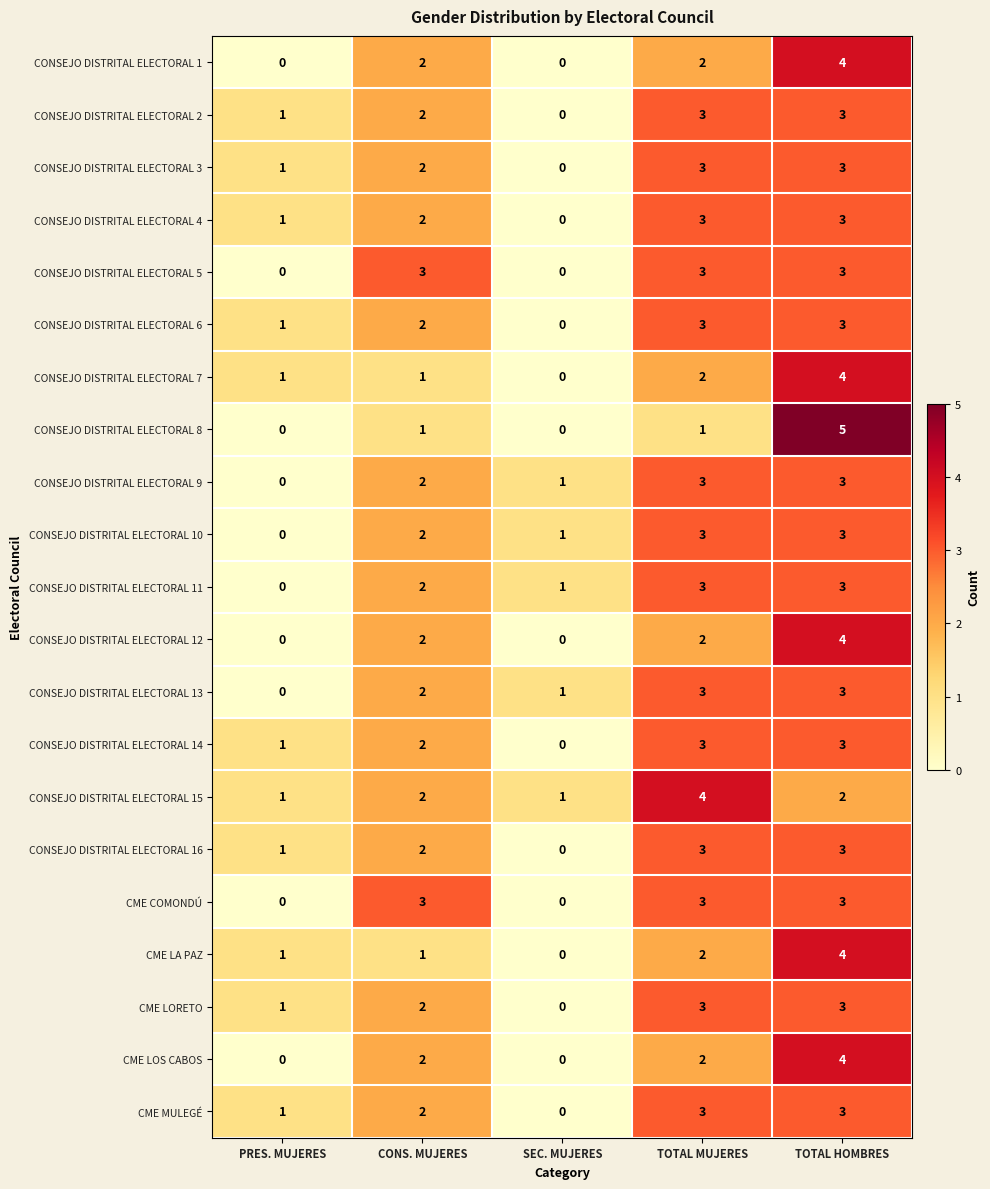

Count the CONSEJO DISTRITAL ELECTORAL 12 values in the range 0 to 2.

4